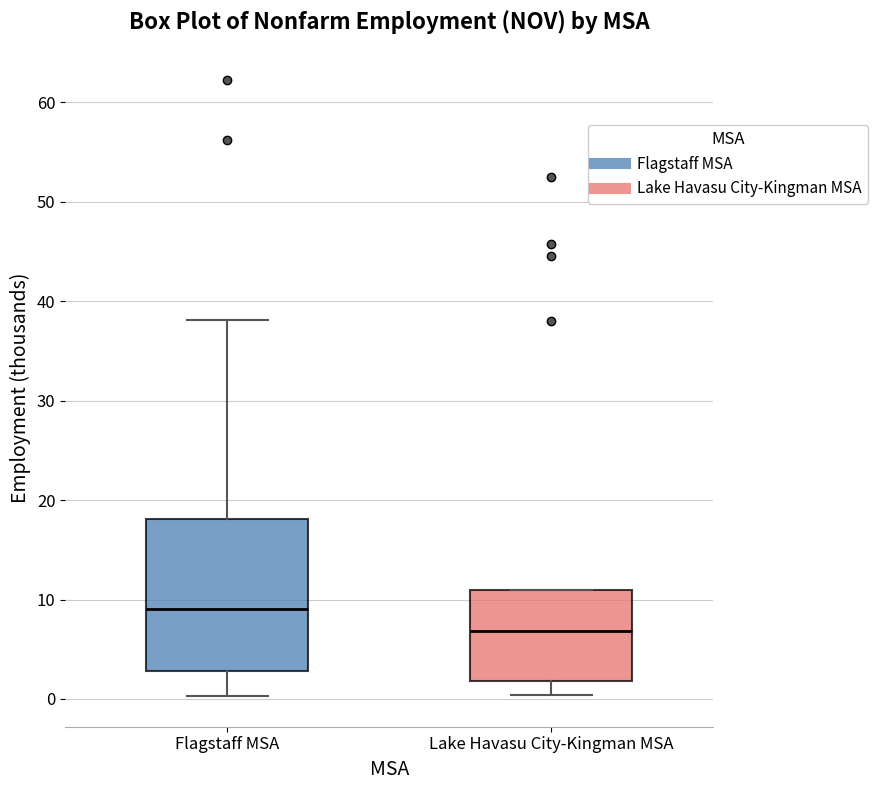

Where does the lower whisker of the box for Flagstaff MSA end on the y-axis? The values are not printed on the chart, so give them approximately, as read against the axis.

0